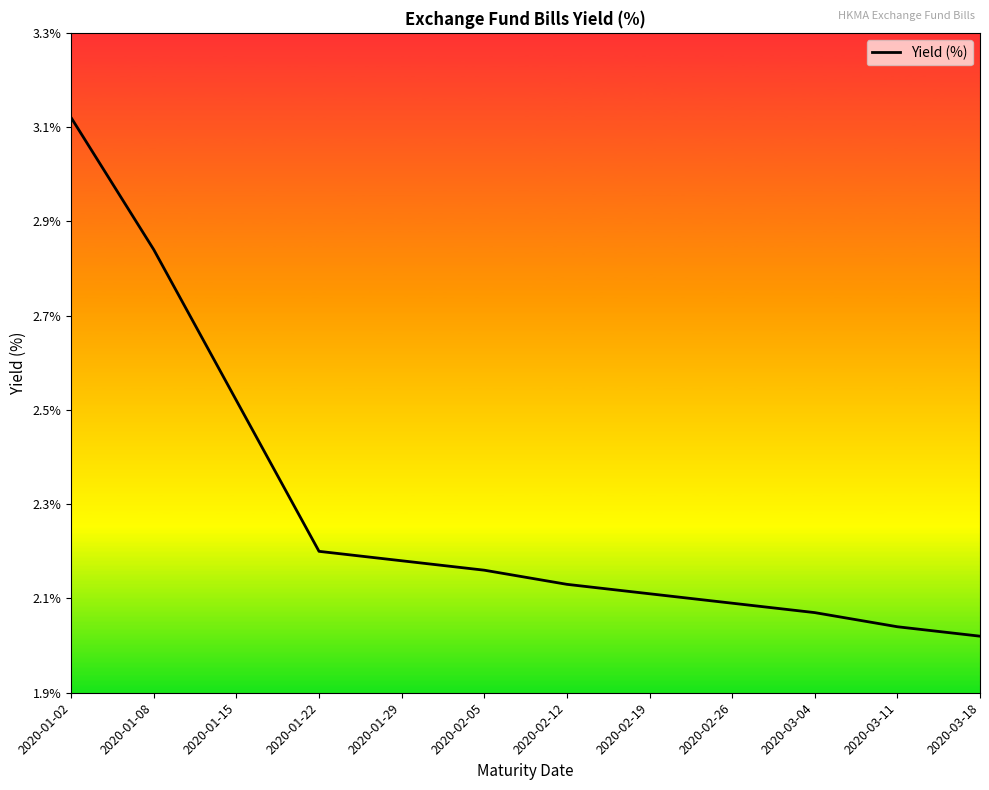

Is it true that the value at 2020-03-04 is 3.5?

False